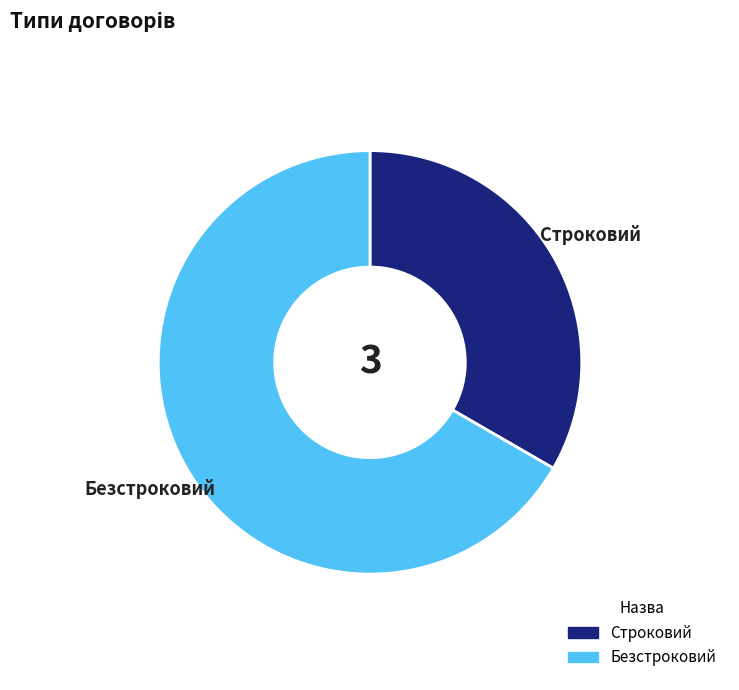

Which category has the smallest portion of the pie?

Строковий